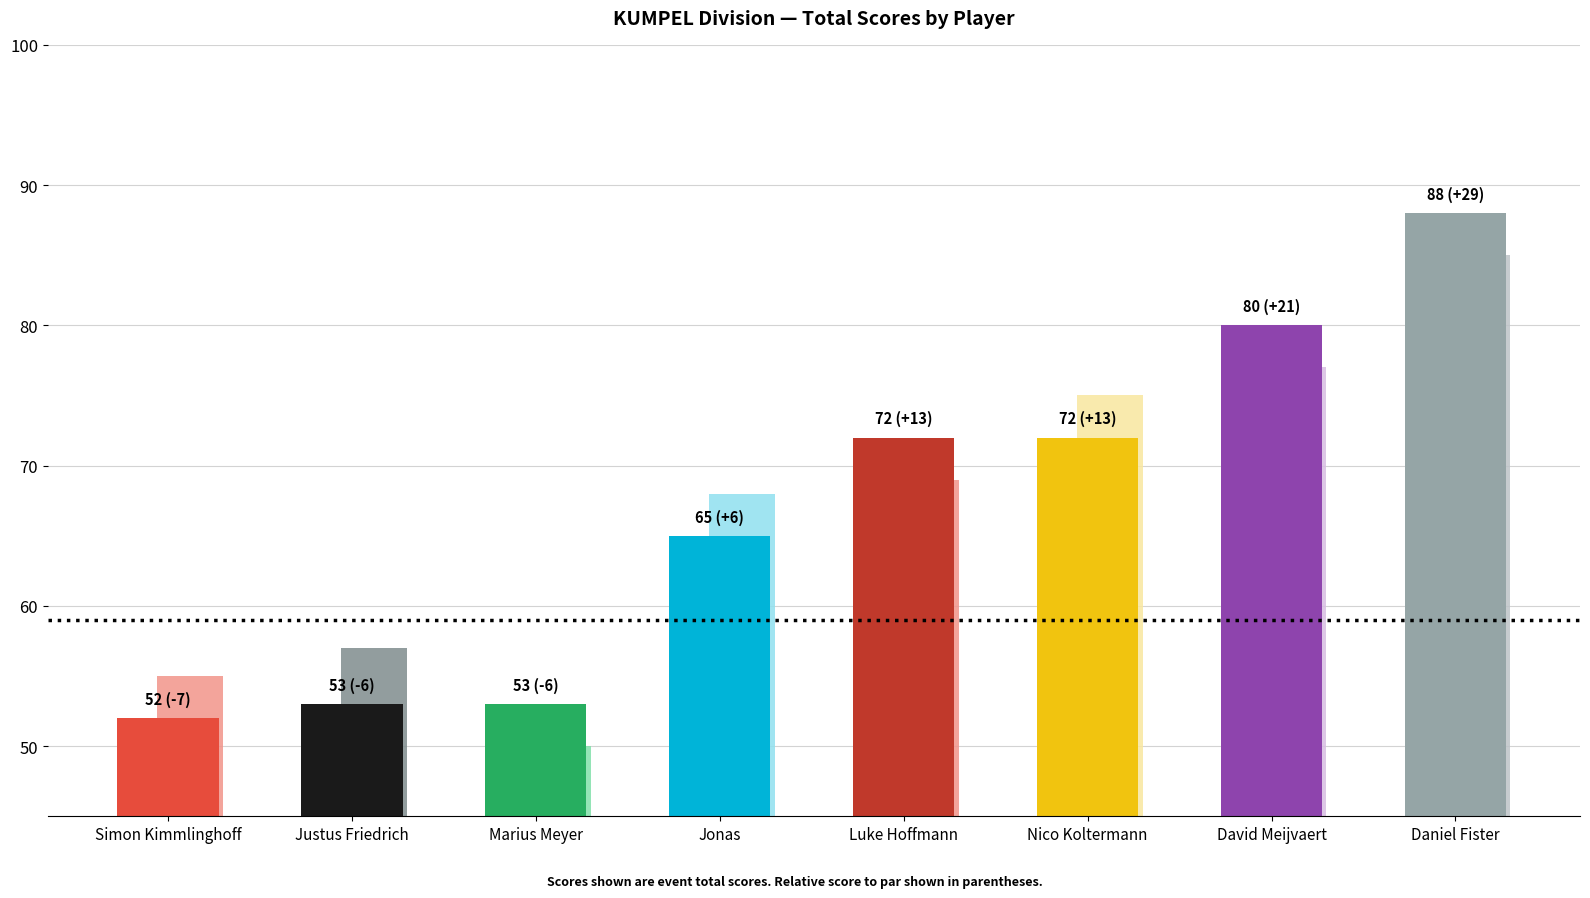

What is the label of the 7th bar from the left?

David Meijvaert